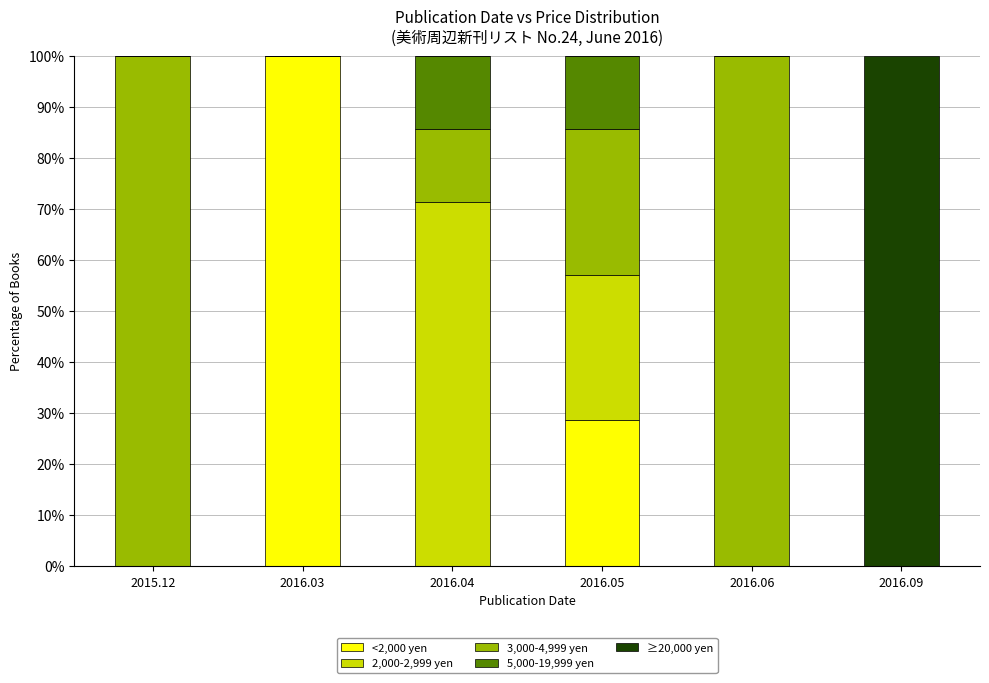

The value of <2,000 yen at 2016.06 is -47.0. True or false?

False